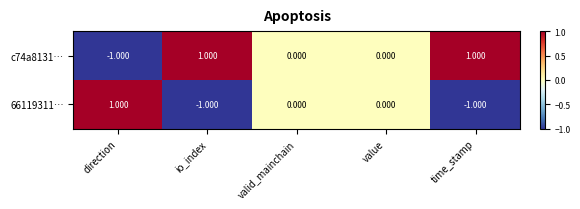

How many data points does each series have?

5